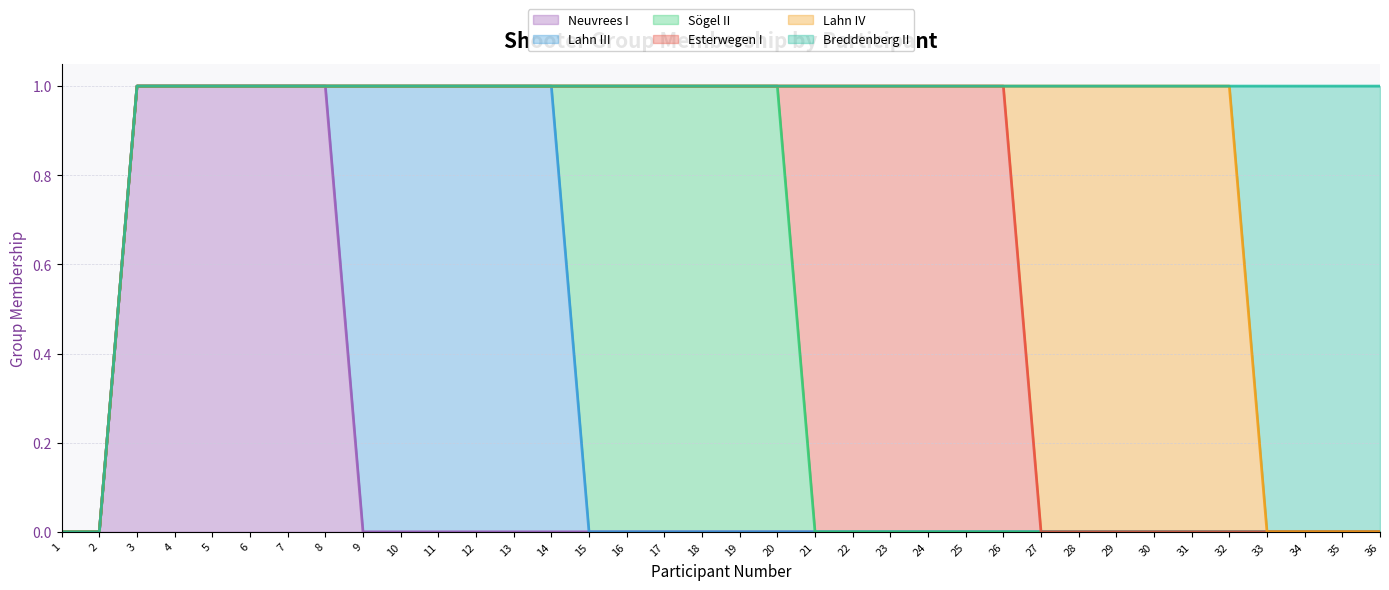

Between 23 and 36, which series saw the biggest shift?

Esterwegen I